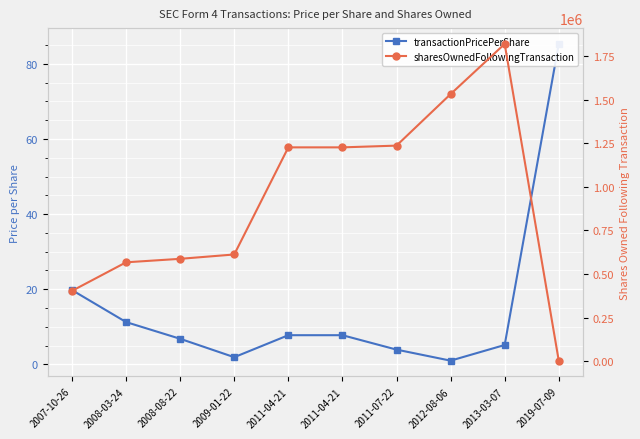

Reading left to right, what are all the values shown in this chart?

transactionPricePerShare: 2007-10-26=19.8	2008-03-24=11.2	2008-08-22=6.8	2009-01-22=1.9	2011-04-21=7.8	2011-04-21=7.8	2011-07-22=3.9	2012-08-06=1.0	2013-03-07=5.2	2019-07-09=85.3
sharesOwnedFollowingTransaction: 2007-10-26=402999.0	2008-03-24=566976.0	2008-08-22=586976.0	2009-01-22=611976.0	2011-04-21=1227032.0	2011-04-21=1227032.0	2011-07-22=1237032.0	2012-08-06=1532810.0	2013-03-07=1820901.0	2019-07-09=2187.0